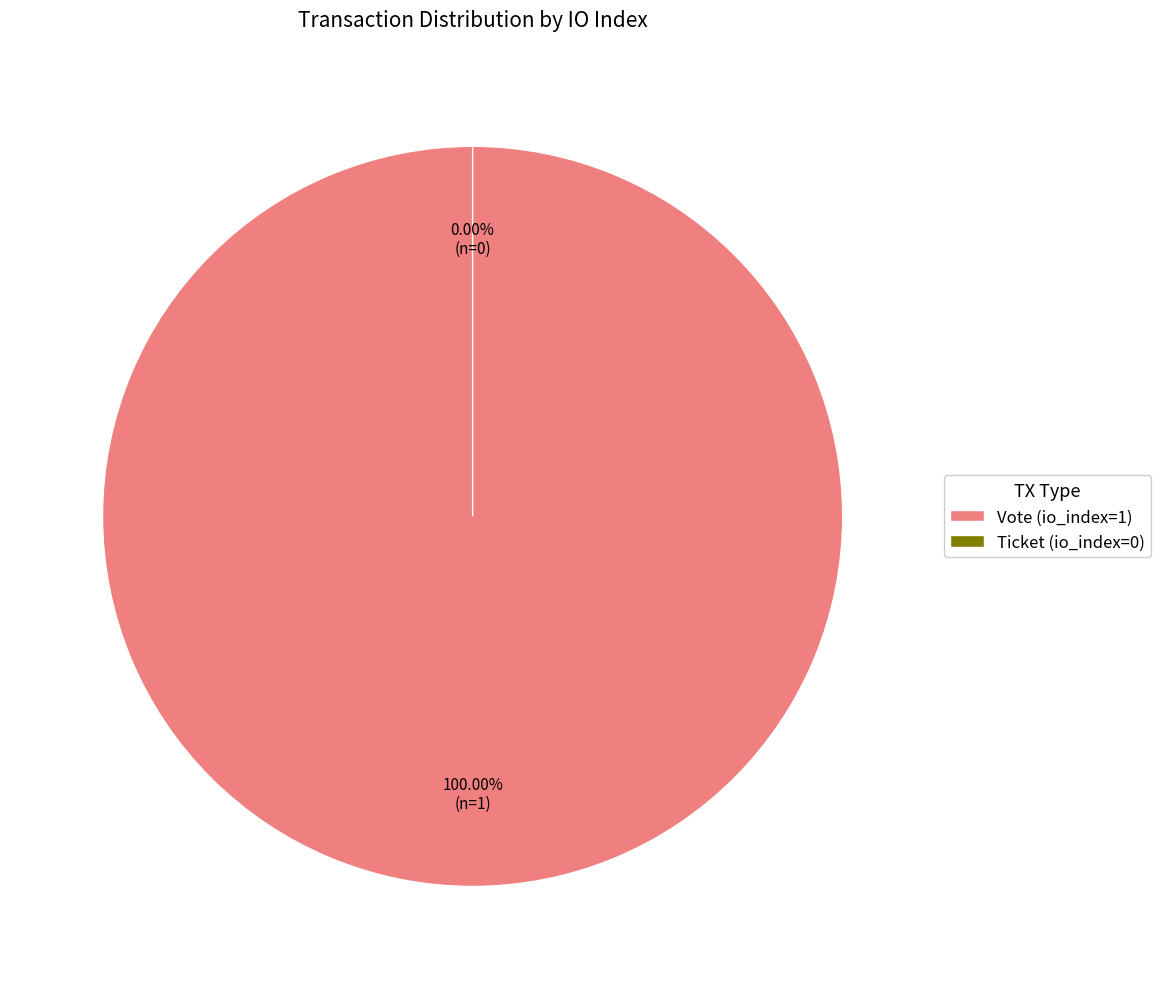

Which slice is the smallest?

Ticket (io_index=0)